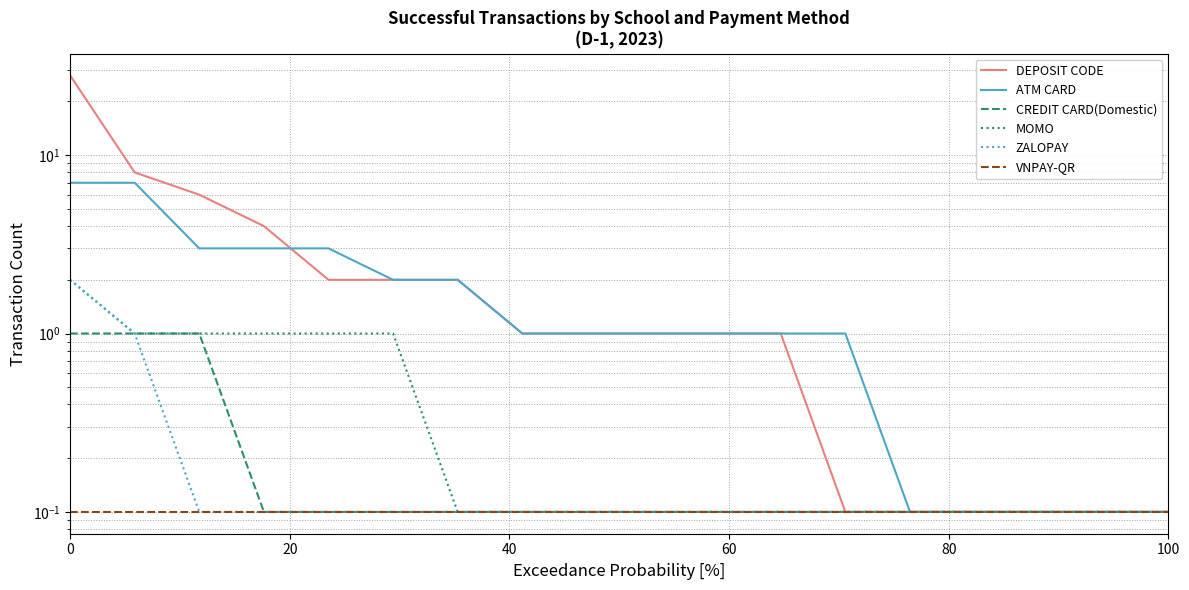

True or false: MOMO has more than 1 interior local peaks.

False